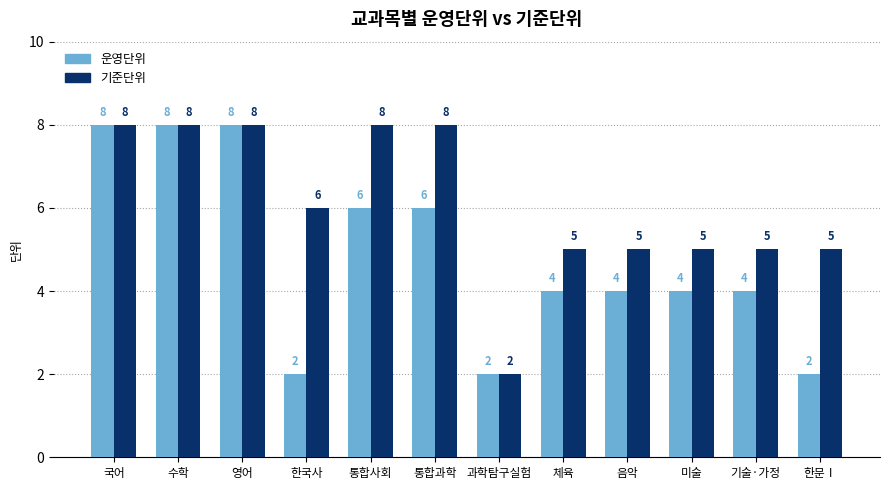

Count the number of data series in this chart.

2